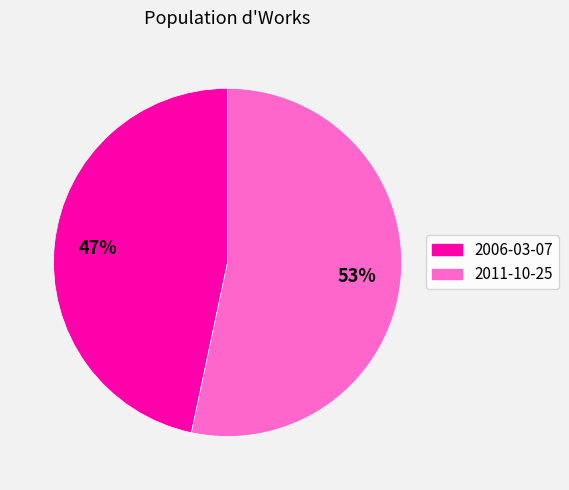

Between 2011-10-25 and 2006-03-07, which is larger?

2011-10-25